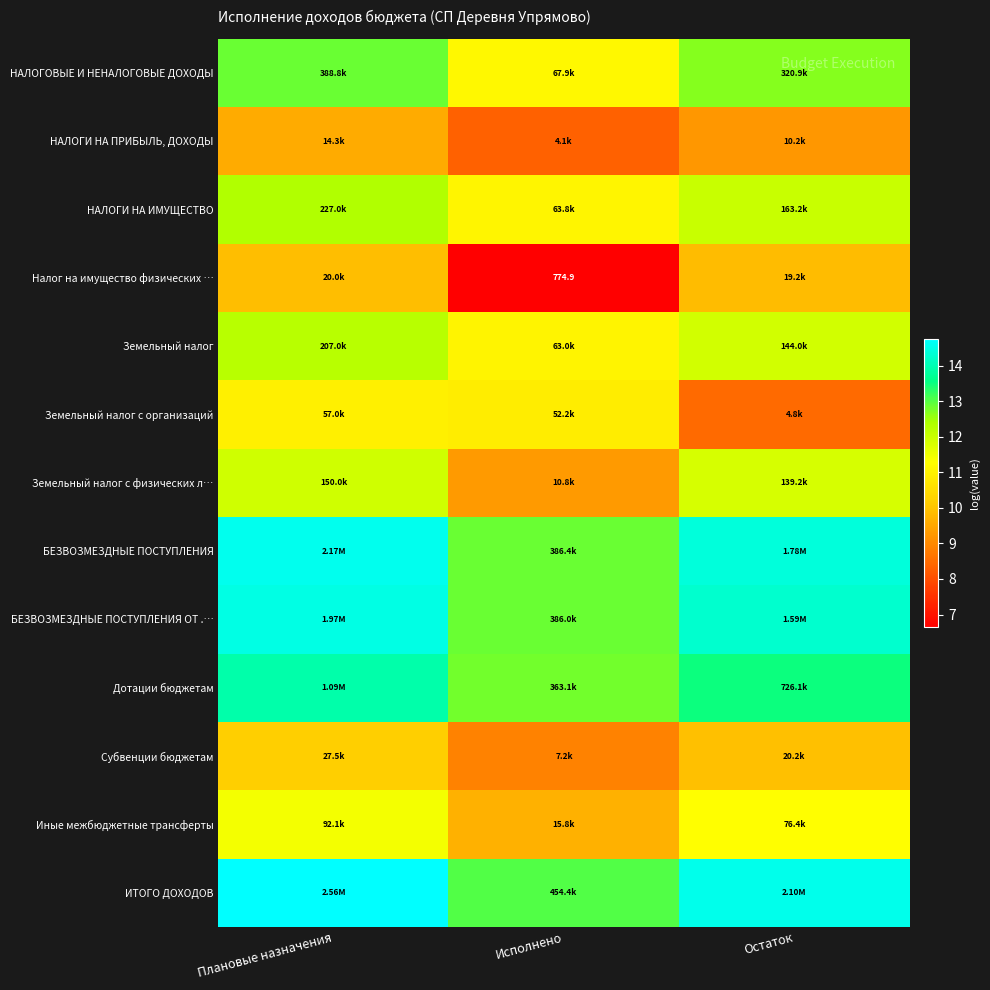

What is the approximate value of НАЛОГОВЫЕ И НЕНАЛОГОВЫЕ ДОХОДЫ at Остаток?

12.7